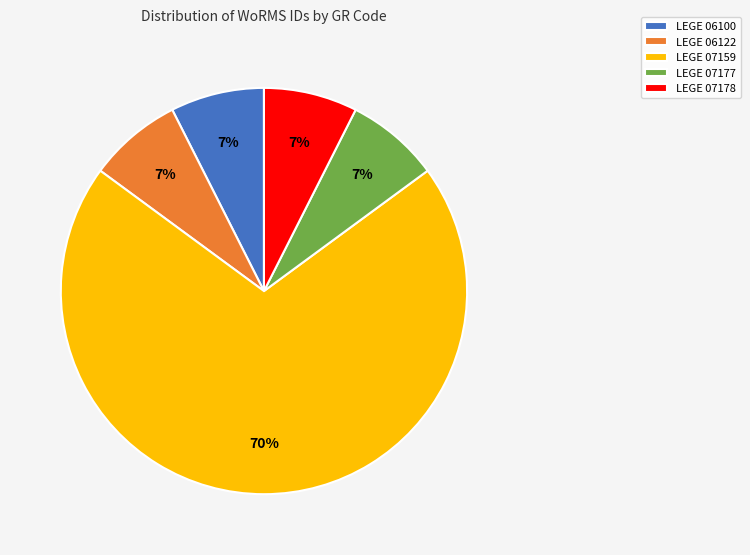

What is the ratio of the value at LEGE 07177 to the value at LEGE 06122?

1.0